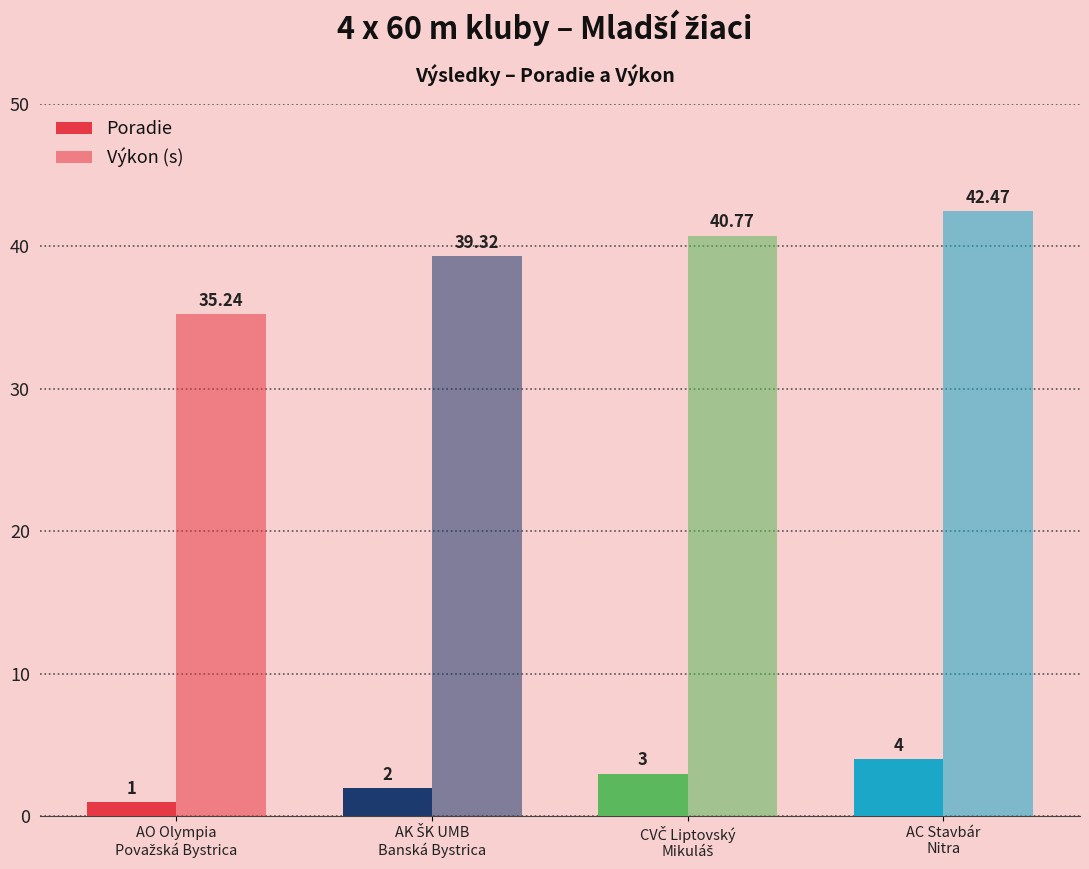

Which category has the lowest value in the Poradie series?

AO Olympia
Považská Bystrica